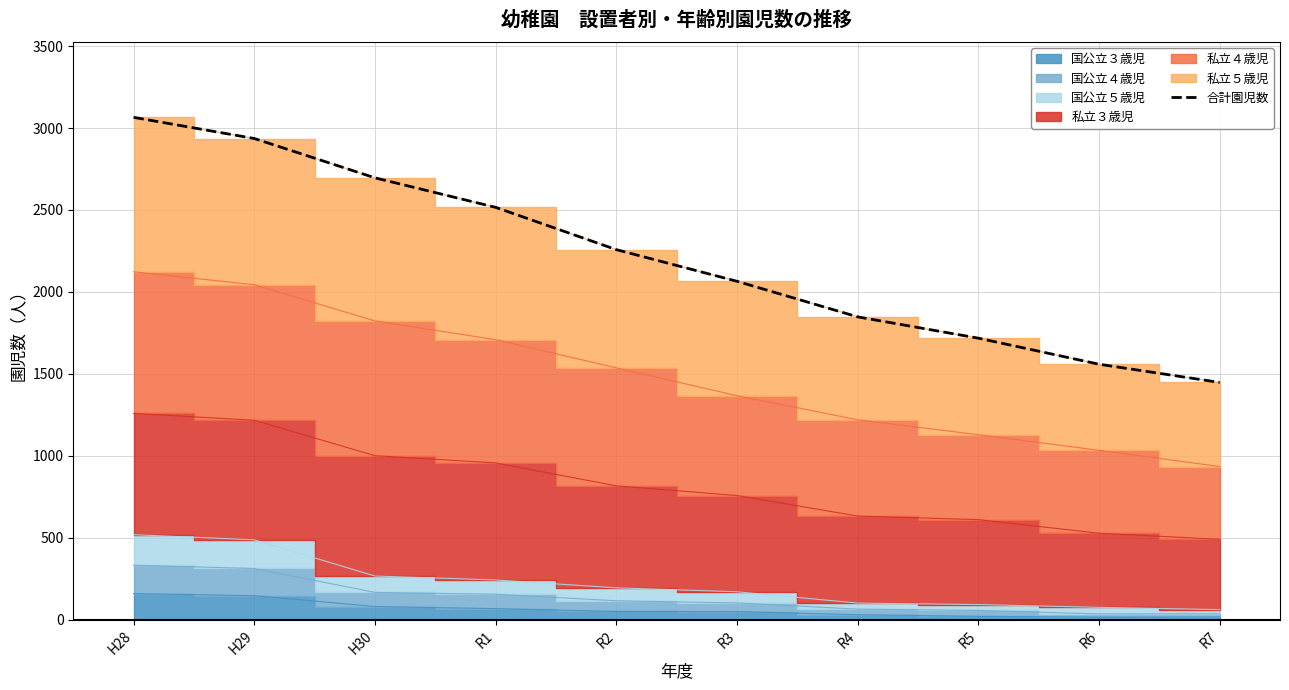

What is the label of the 6th point from the right?

R2